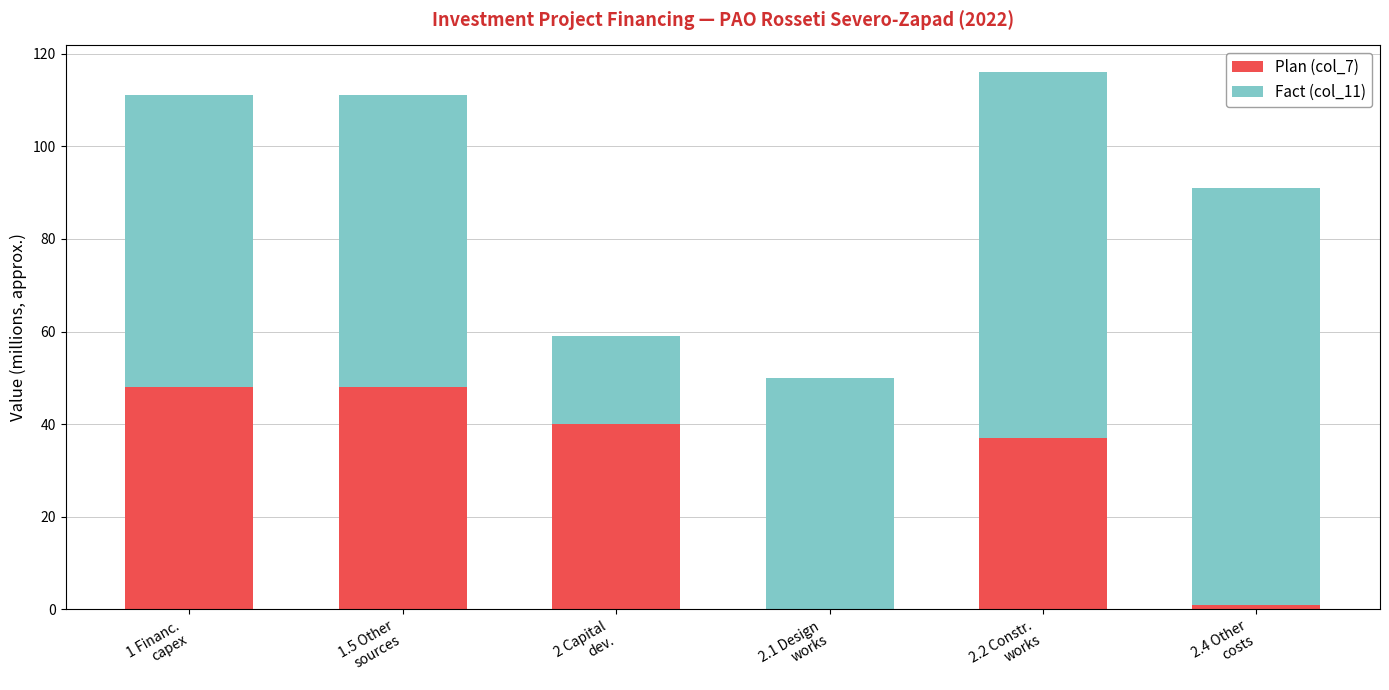

What is the maximum value for Plan (col_7)?

48